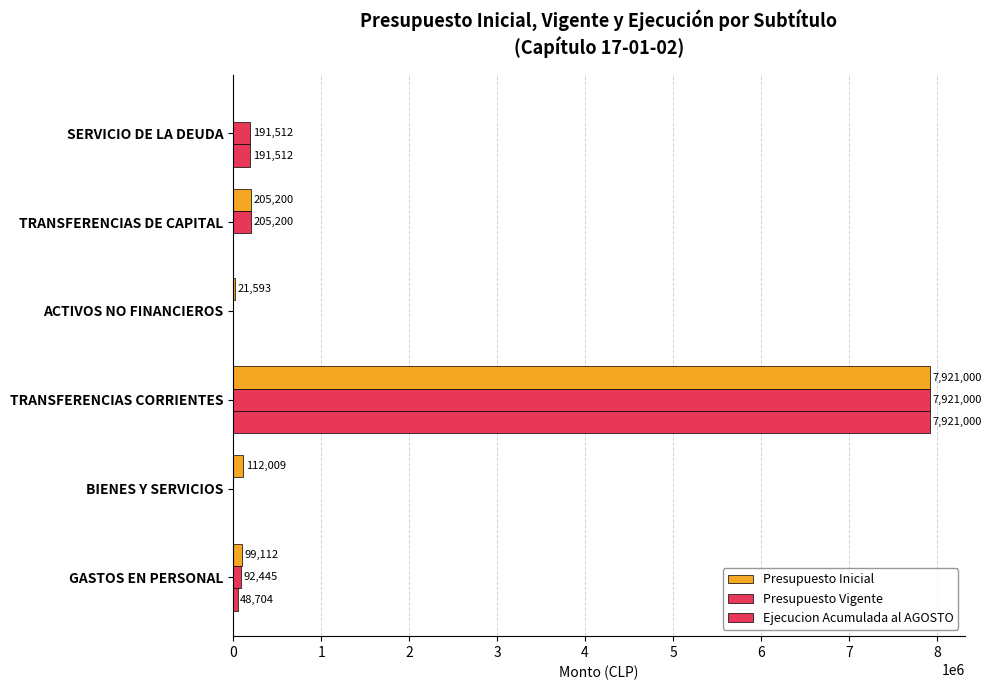

Count the number of data series in this chart.

3